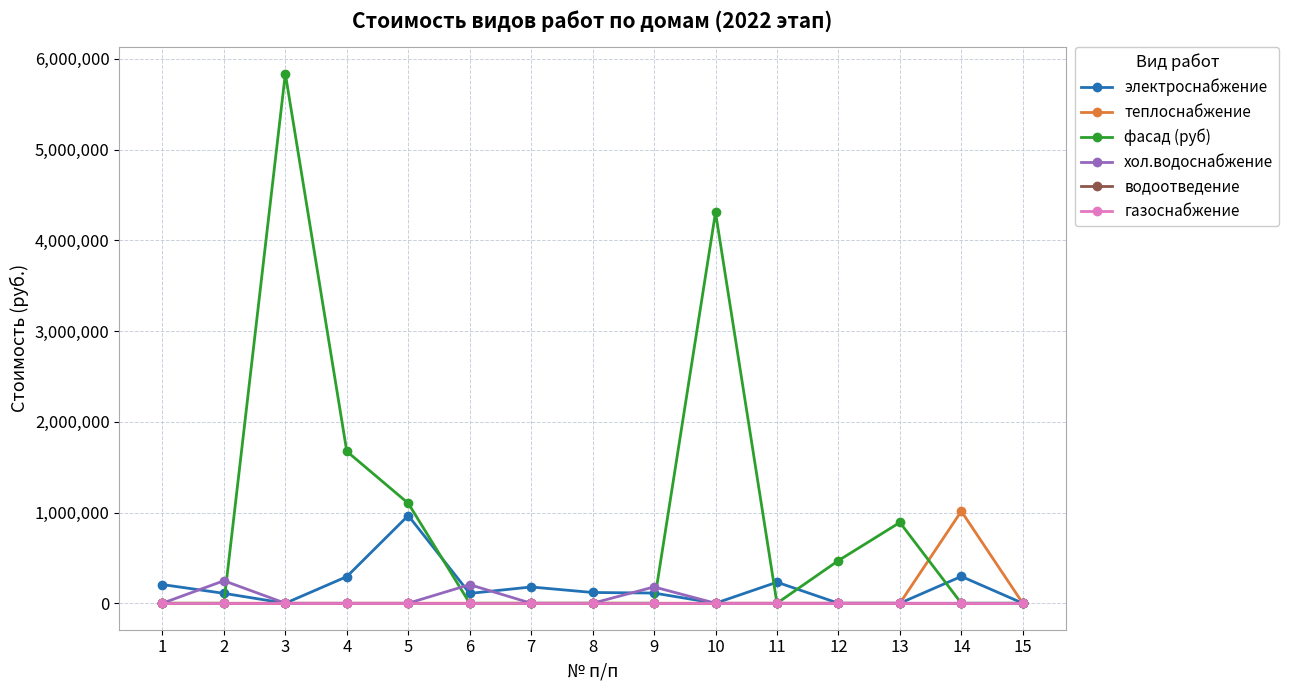

Does the chart have visible grid lines?

Yes